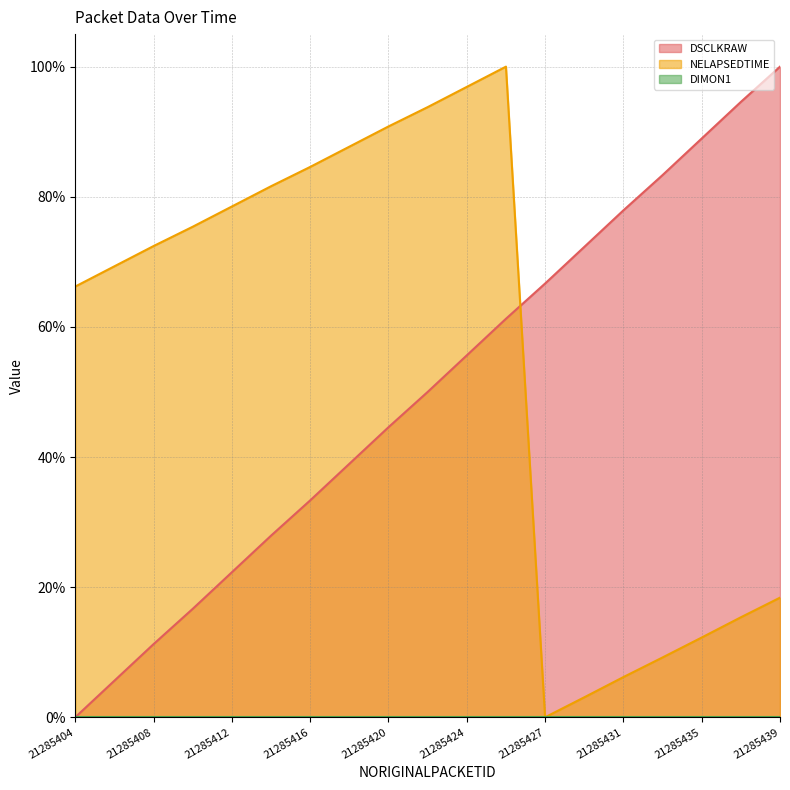

What is the value of the NELAPSEDTIME point at the 18th from the left?

15.4